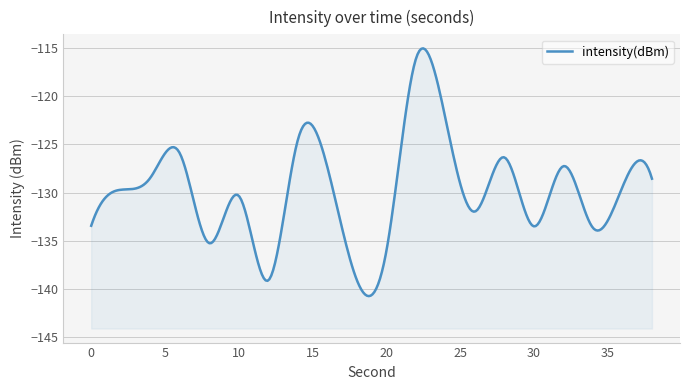

The chart shows a value of -74.3 at 28. True or false?

False